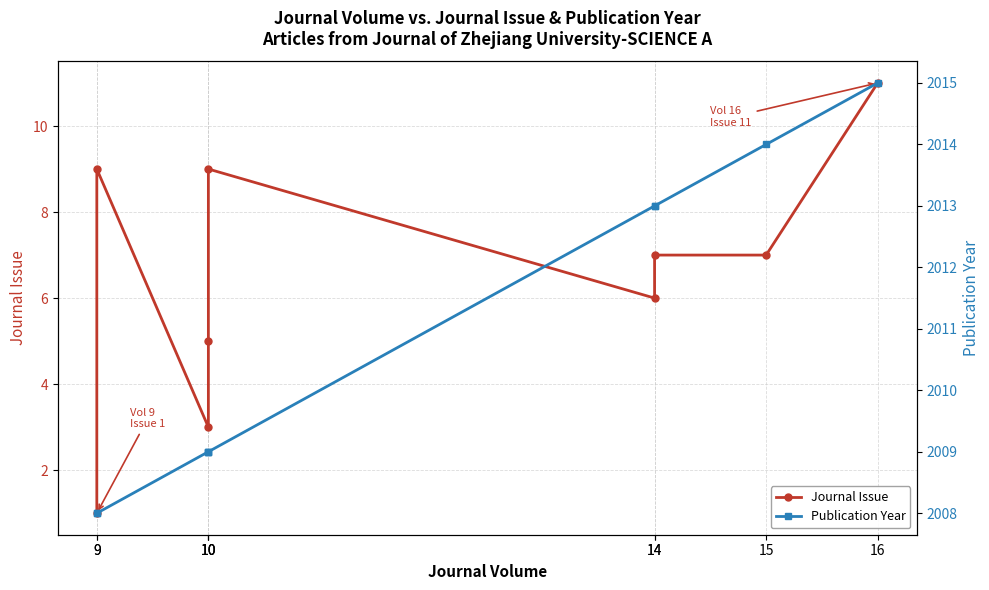

The Publication Year series shows 2009 at 10. True or false?

True